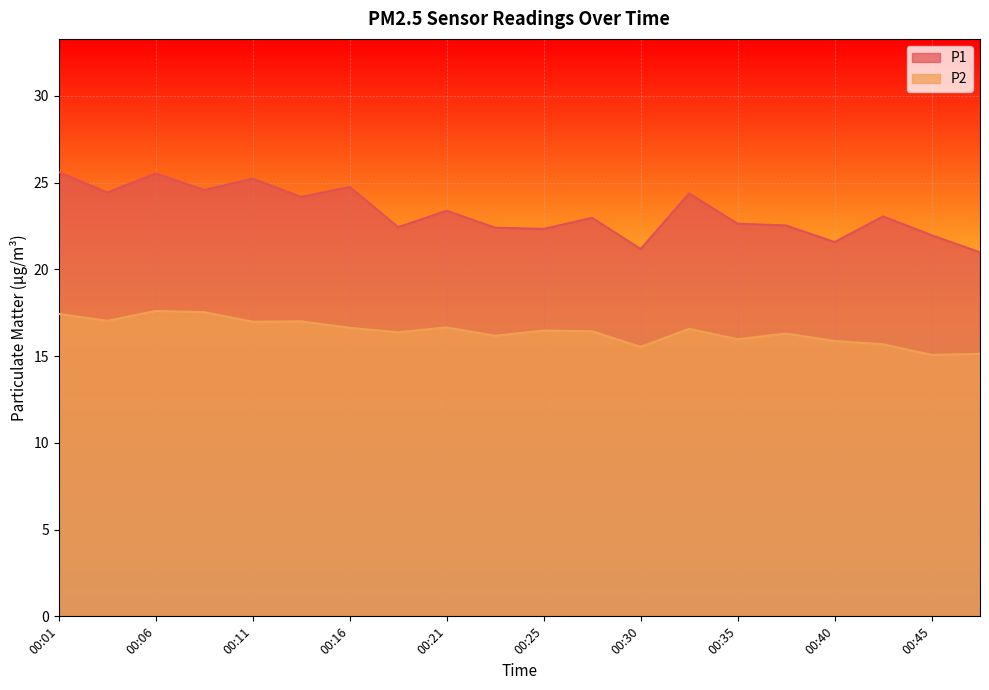

What is the difference between the maximum and minimum values in the P1 series?

4.6